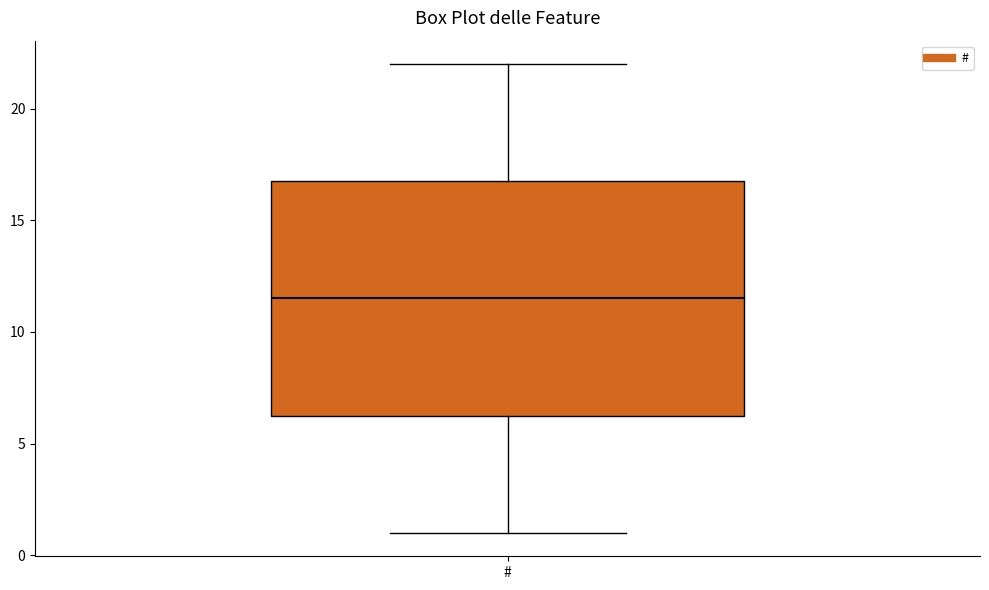

Transcribe this box plot: give where the median line is, the range the box spans, and where the two whiskers end, as read against the y-axis. The values are not printed on the chart, so give them approximately, as read against the axis.

median 11.5, box 6.5 to 17.0, whiskers 1.0 to 22.0